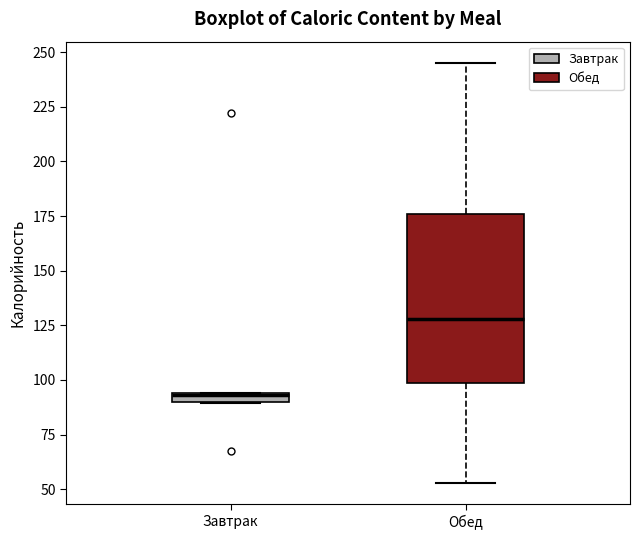

Which box is the tallest, from its lower edge to its upper edge?

Обед